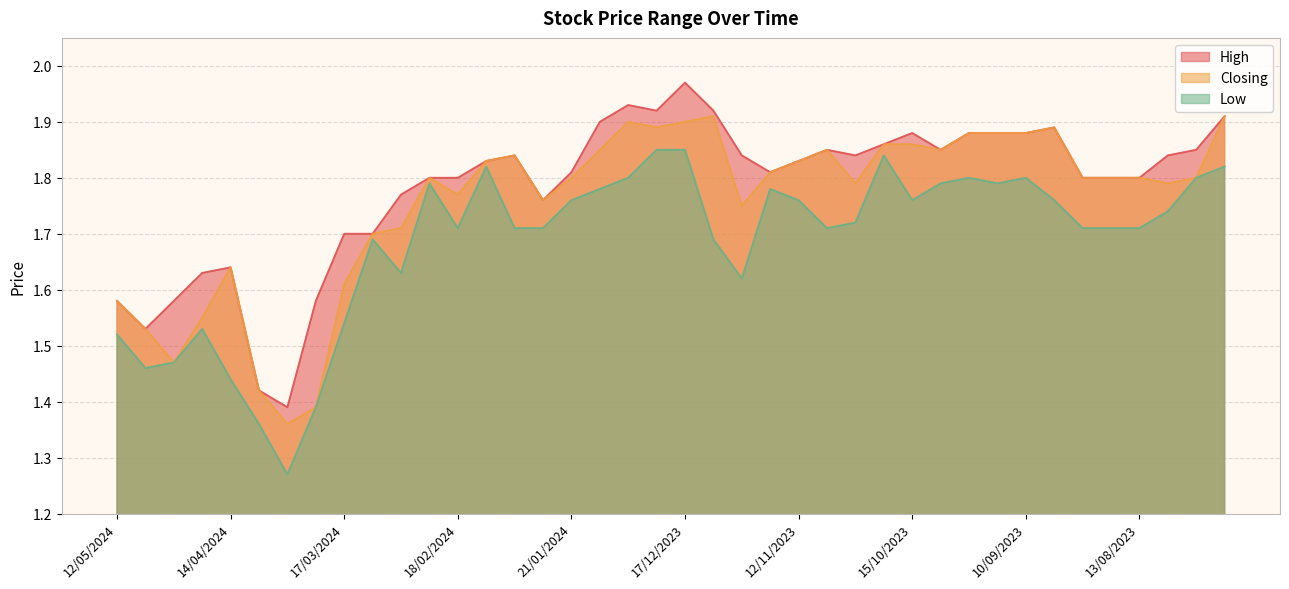

What is the difference between the second highest and second lowest values in the High series?

0.5